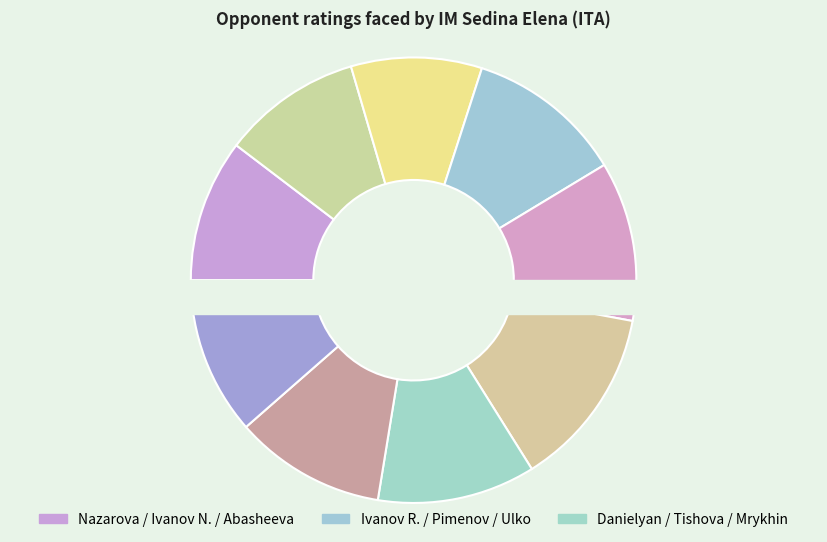

What portion of the pie excludes Ulko Jaroslav?

86.8%